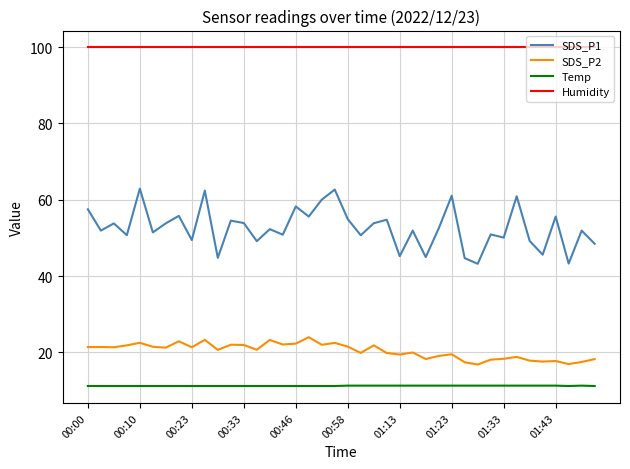

True or false: Temp and SDS_P2 cross at least once.

False